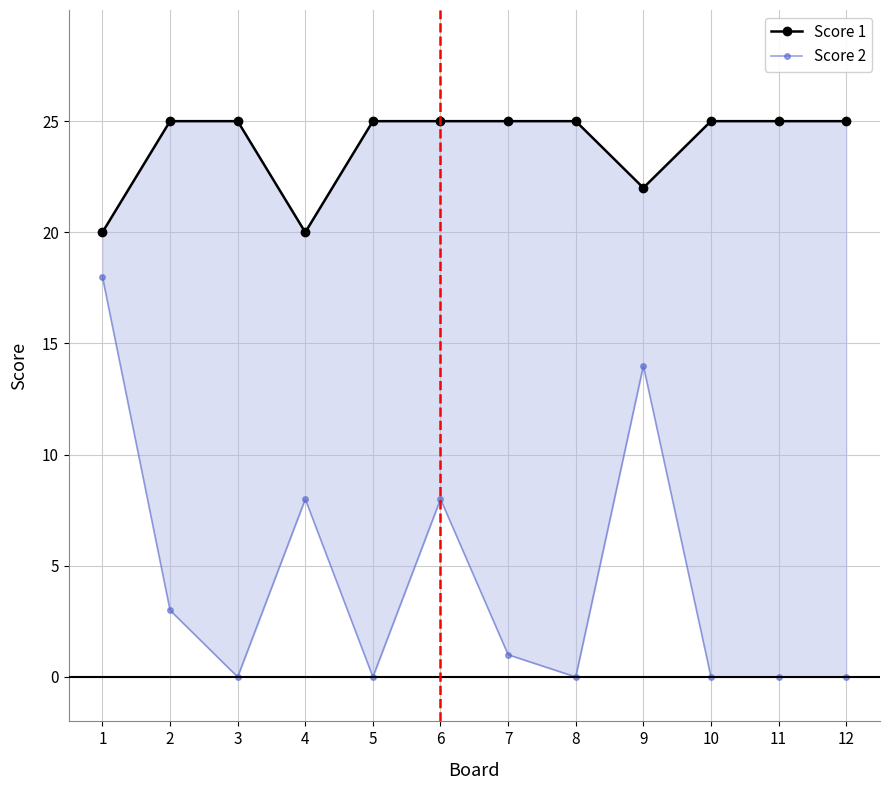

What is the difference between the maximum and minimum values in the Score 2 series?

18